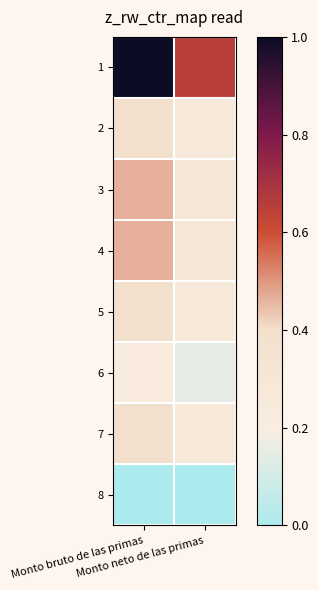

What is the total value across all series at Monto bruto de las primas?

3.4